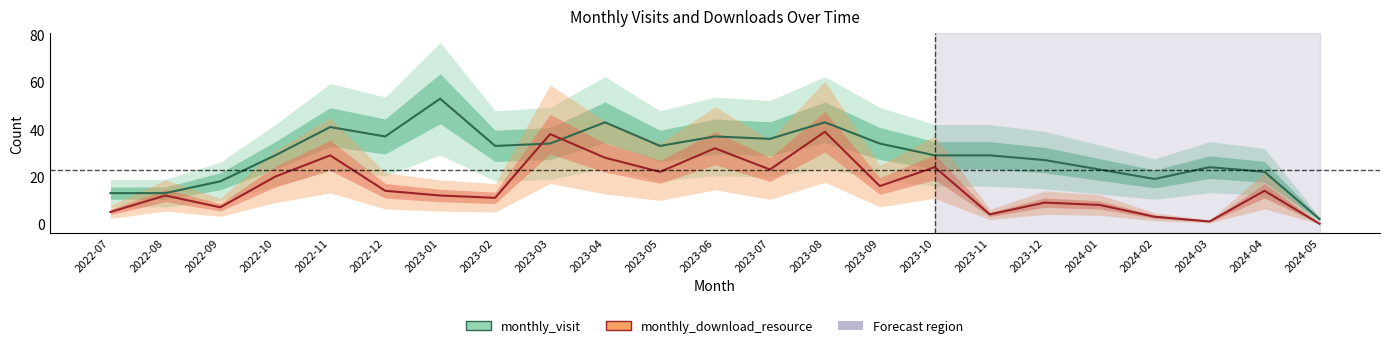

Which category has the lowest value in the monthly_download_resource series?

2024-05